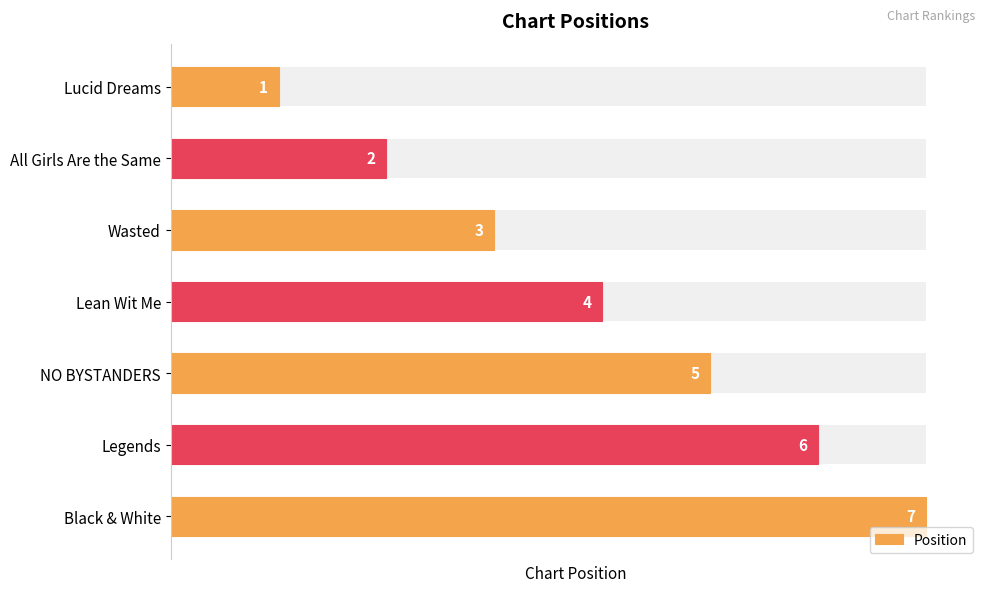

How many data points are above 4?

3